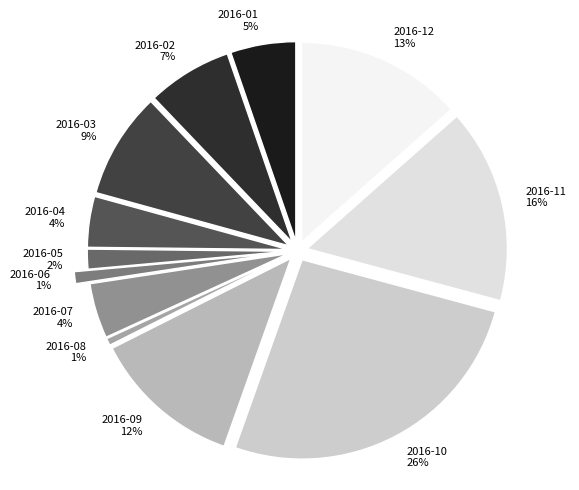

How much of the chart is everything except 2016-04?

95.9%